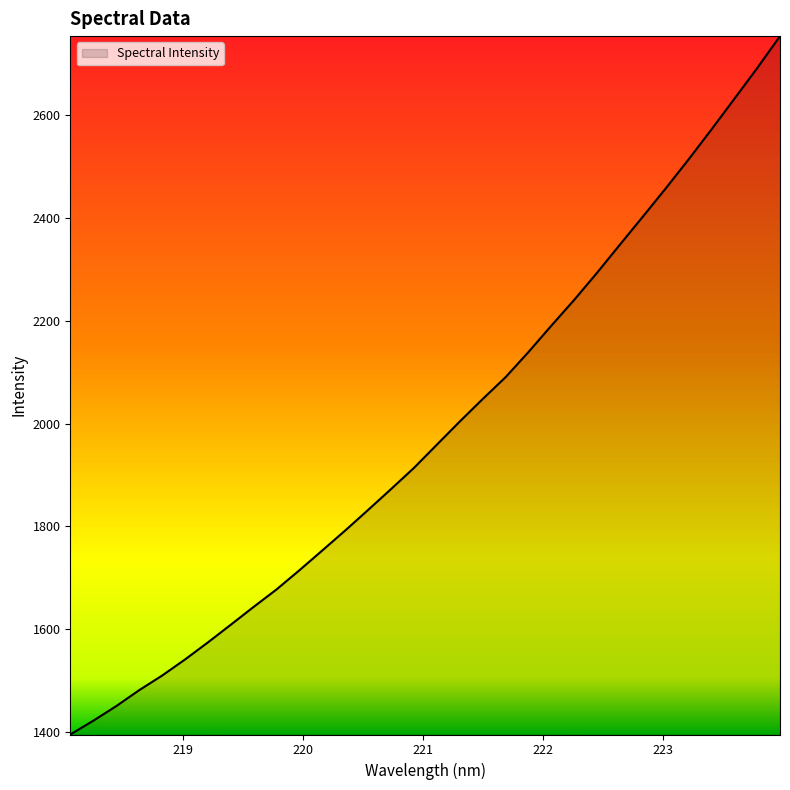

What is the smallest value displayed?

1394.9